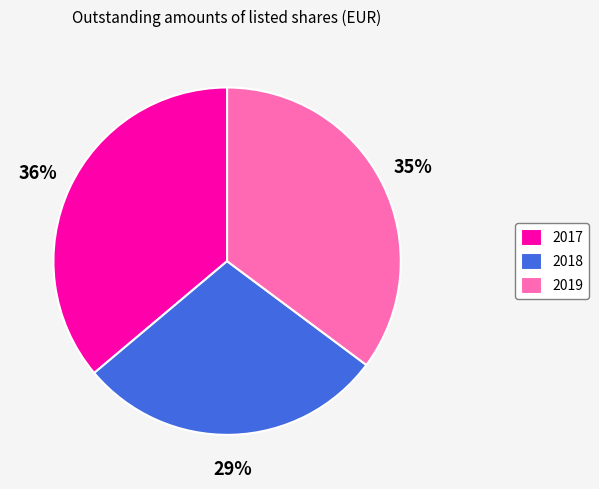

How many slices are in this pie chart?

3